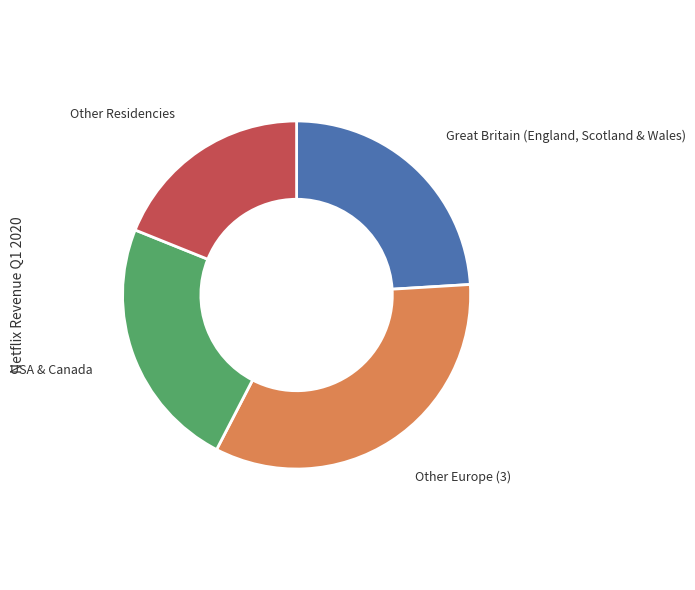

Is there any slice that represents more than half of the pie?

No